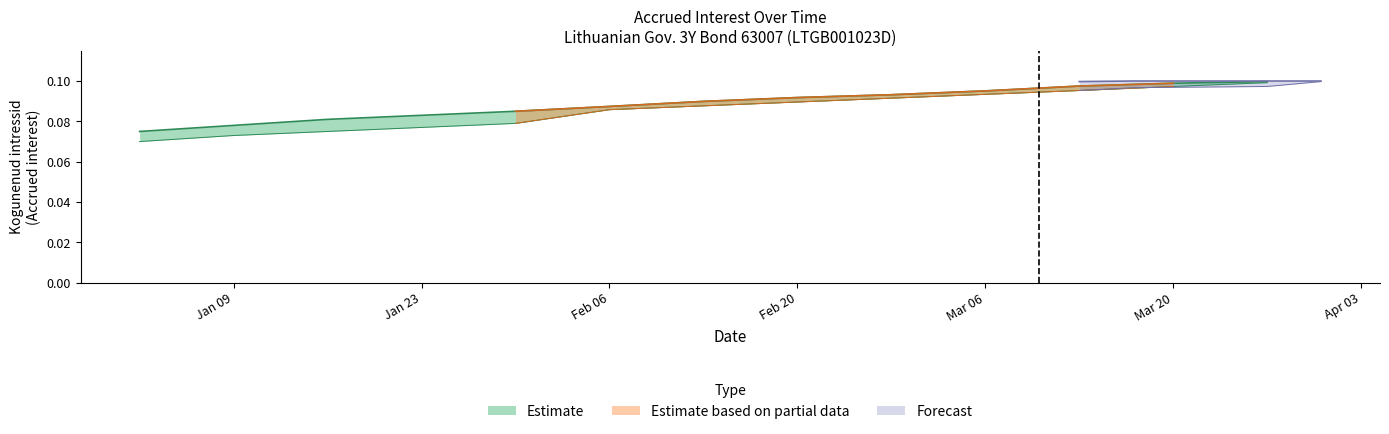

Is it true that Kogunenud intressid upper equals 0.1 at 2023-01-02?

False